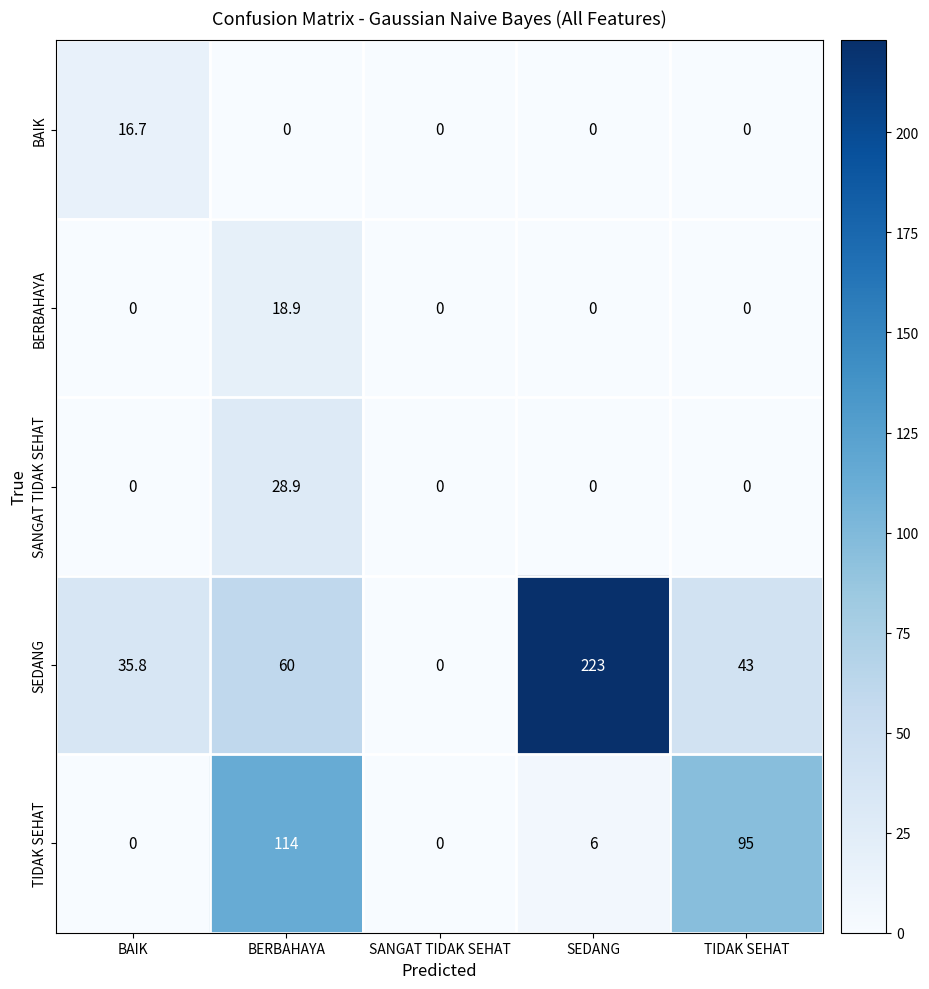

Reading left to right, what are all the values shown in this chart?

BAIK: 16.7	0.0	0.0	0.0	0.0
BERBAHAYA: 0.0	18.9	0.0	0.0	0.0
SANGAT TIDAK SEHAT: 0.0	28.9	0.0	0.0	0.0
SEDANG: 35.8	60.0	0.0	223.0	43.0
TIDAK SEHAT: 0.0	114.0	0.0	6.0	95.0